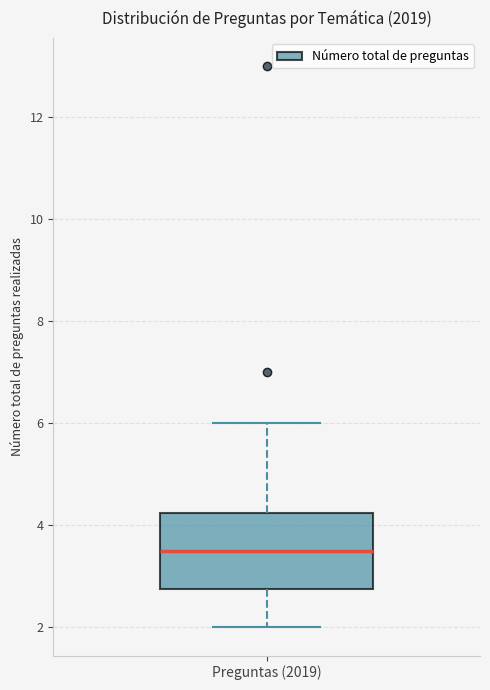

Where is the upper edge of the box for Preguntas (2019) on the y-axis? The values are not printed on the chart, so give them approximately, as read against the axis.

4.2